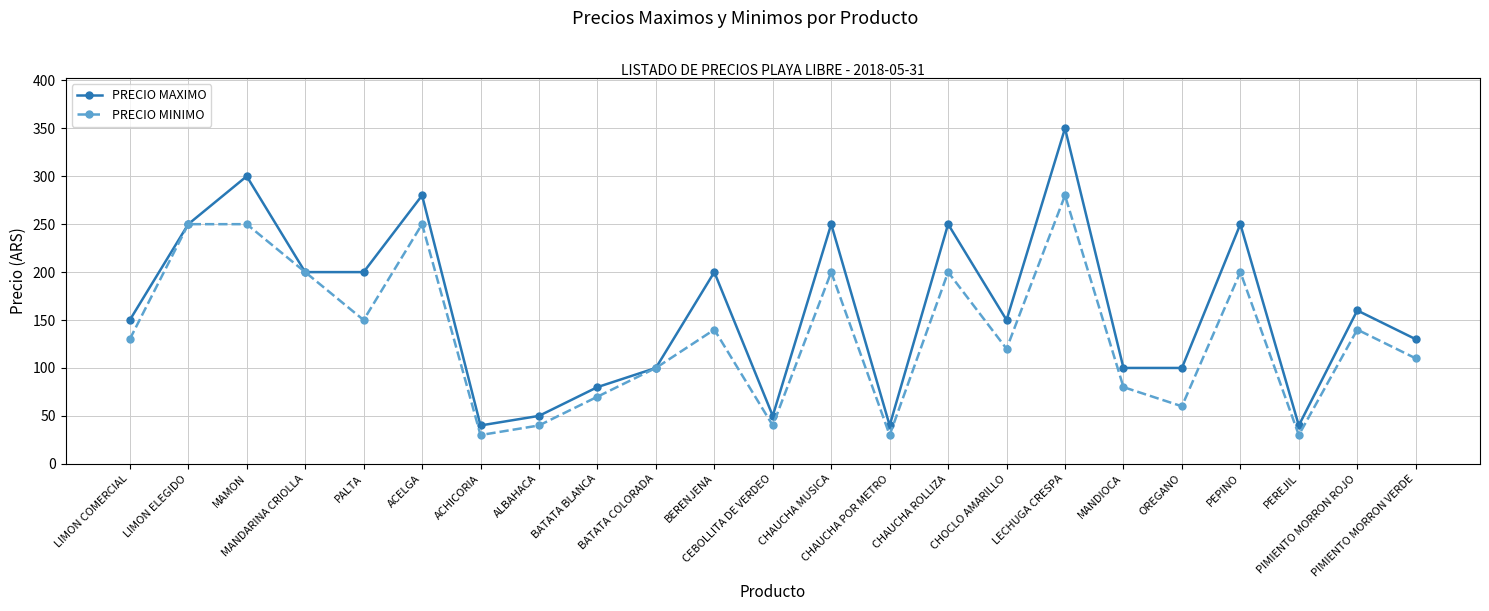

What is the label of the 9th point from the left?

BATATA BLANCA